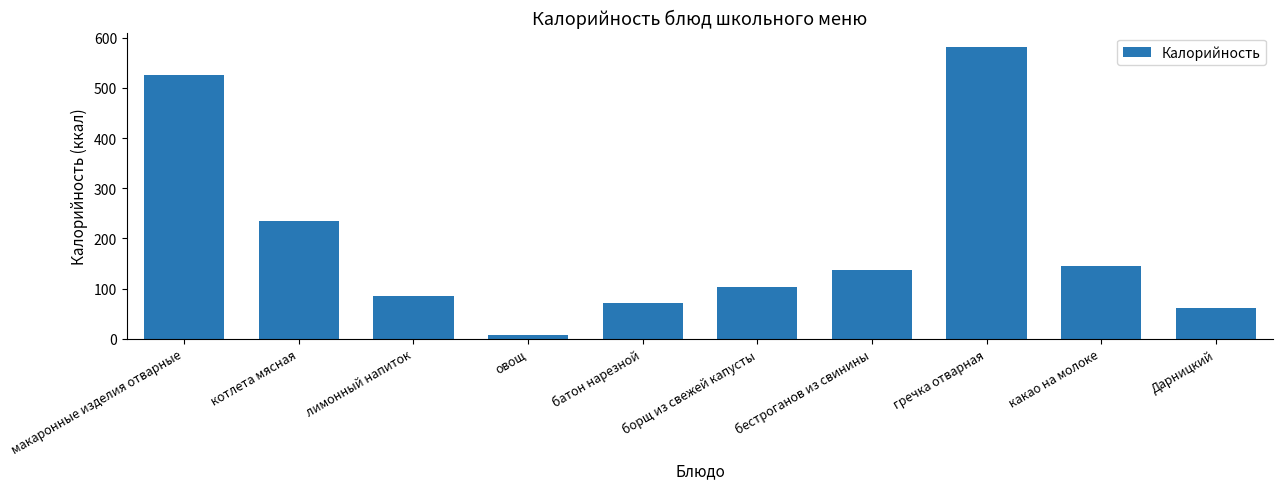

What is the difference between the second highest and second lowest values?

464.6